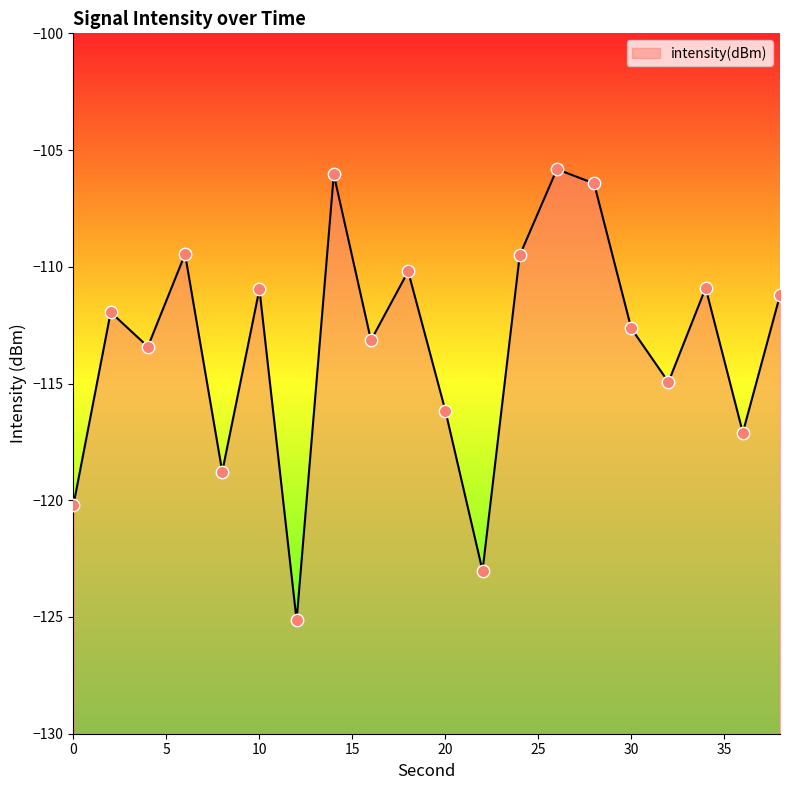

Between 4 and 22, which is larger?

4